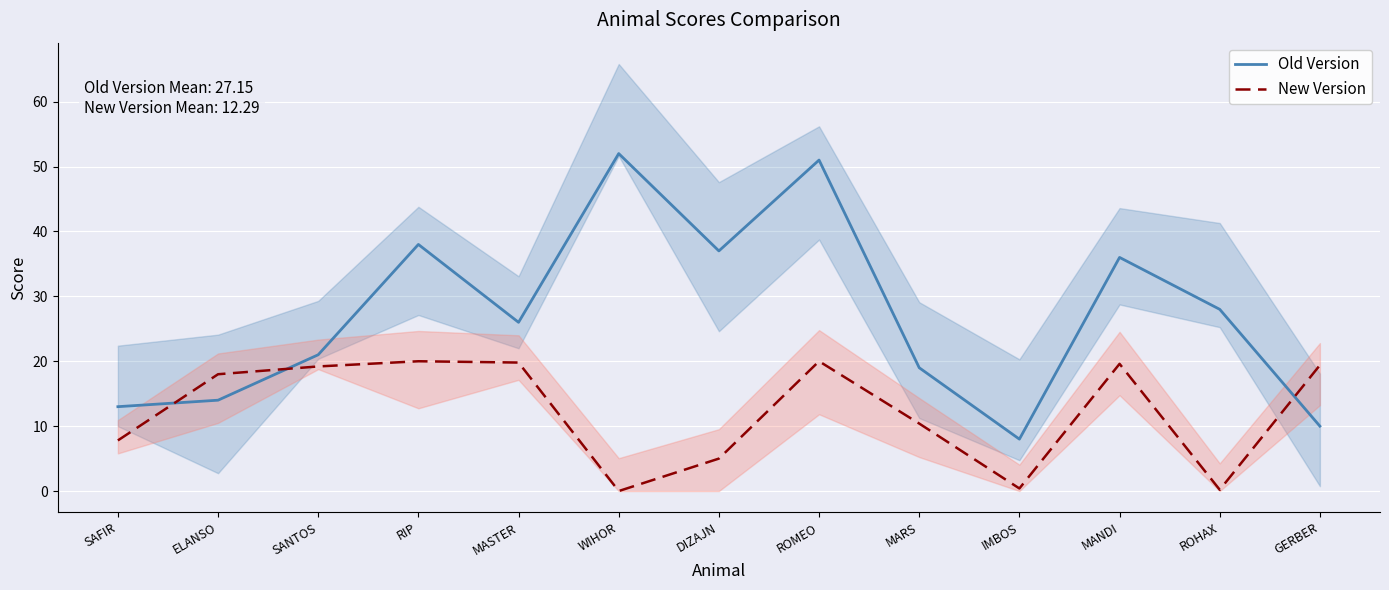

Reading right to left, transcribe all the data shown in this chart.

Old Version: 10.0	28.0	36.0	8.0	19.0	51.0	37.0	52.0	26.0	38.0	21.0	14.0	13.0
New Version: 19.4	0.2	19.6	0.4	10.4	20.0	5.0	0.0	19.8	20.0	19.2	18.0	7.8